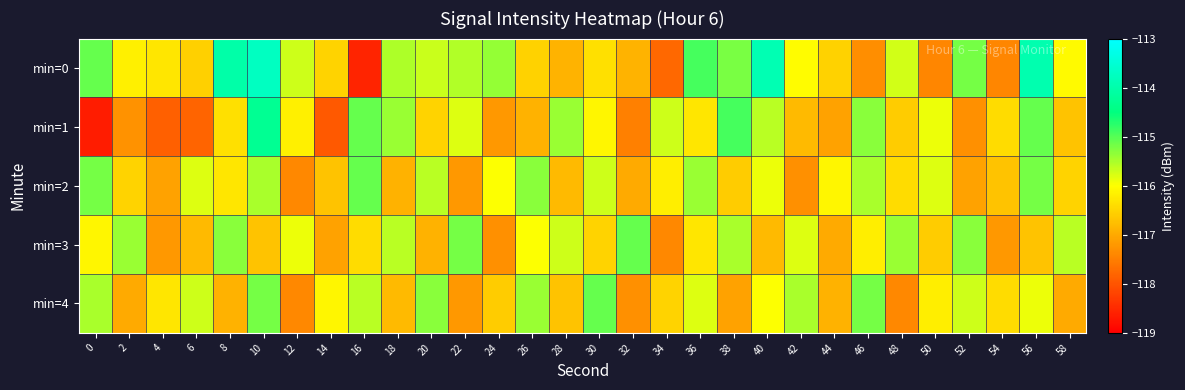

Reading left to right, extract all data points from this chart.

min=0: 0=-115.1	2=-116.2	4=-116.3	6=-116.5	8=-114.0	10=-113.7	12=-115.7	14=-116.5	16=-118.6	18=-115.5	20=-115.7	22=-115.5	24=-115.4	26=-116.5	28=-116.9	30=-116.4	32=-116.9	34=-117.8	36=-114.9	38=-115.2	40=-113.9	42=-116.0	44=-116.5	46=-117.3	48=-115.7	50=-117.4	52=-115.2	54=-117.4	56=-114.0	58=-116.1
min=1: 0=-118.7	2=-117.3	4=-117.9	6=-117.8	8=-116.4	10=-114.3	12=-116.2	14=-117.9	16=-115.1	18=-115.4	20=-116.5	22=-115.8	24=-117.2	26=-116.9	28=-115.4	30=-116.1	32=-117.5	34=-115.7	36=-116.3	38=-114.9	40=-115.6	42=-116.8	44=-117.1	46=-115.3	48=-116.6	50=-115.9	52=-117.3	54=-116.4	56=-115.1	58=-116.7
min=2: 0=-115.2	2=-116.5	4=-117.1	6=-115.8	8=-116.3	10=-115.5	12=-117.4	14=-116.7	16=-115.1	18=-116.9	20=-115.6	22=-117.2	24=-116.0	26=-115.3	28=-116.8	30=-115.7	32=-117.0	34=-116.2	36=-115.4	38=-116.6	40=-115.9	42=-117.3	44=-116.1	46=-115.5	48=-116.4	50=-115.8	52=-117.1	54=-116.7	56=-115.2	58=-116.5
min=3: 0=-116.1	2=-115.4	4=-117.2	6=-116.8	8=-115.3	10=-116.7	12=-115.9	14=-117.1	16=-116.4	18=-115.6	20=-116.9	22=-115.2	24=-117.3	26=-116.0	28=-115.7	30=-116.5	32=-115.1	34=-117.4	36=-116.3	38=-115.5	40=-116.8	42=-115.8	44=-117.0	46=-116.2	48=-115.4	50=-116.6	52=-115.3	54=-117.2	56=-116.7	58=-115.6
min=4: 0=-115.5	2=-117.0	4=-116.3	6=-115.7	8=-116.9	10=-115.2	12=-117.4	14=-116.1	16=-115.6	18=-116.8	20=-115.3	22=-117.2	24=-116.6	26=-115.4	28=-116.7	30=-115.1	32=-117.3	34=-116.5	36=-115.8	38=-117.1	40=-116.0	42=-115.5	44=-116.9	46=-115.2	48=-117.4	50=-116.2	52=-115.7	54=-116.4	56=-115.9	58=-117.0